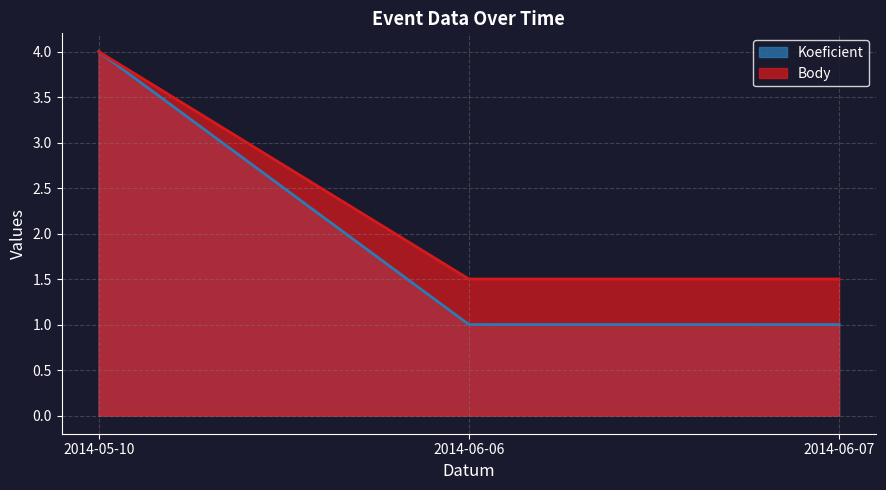

What is the label of the 3rd point from the right?

2014-05-10